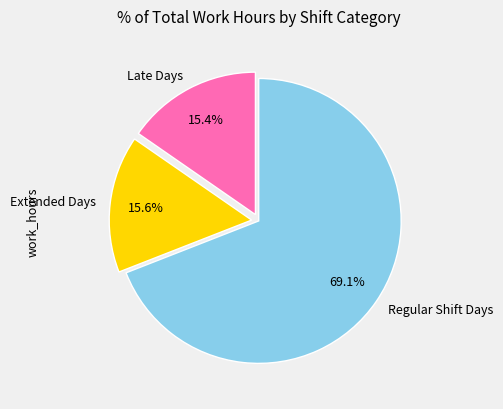

Which slice is the largest?

Regular Shift Days